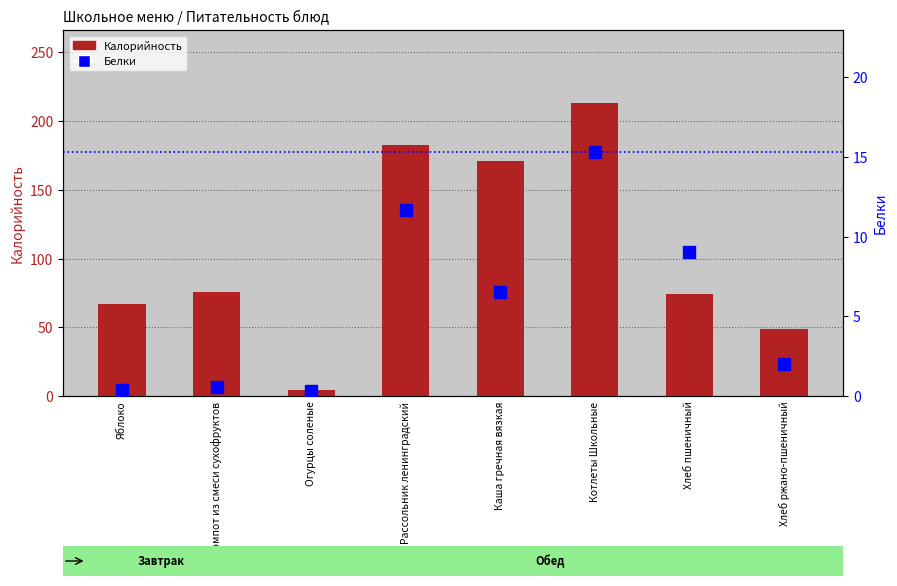

Which series has the largest range (max minus min)?

Калорийность